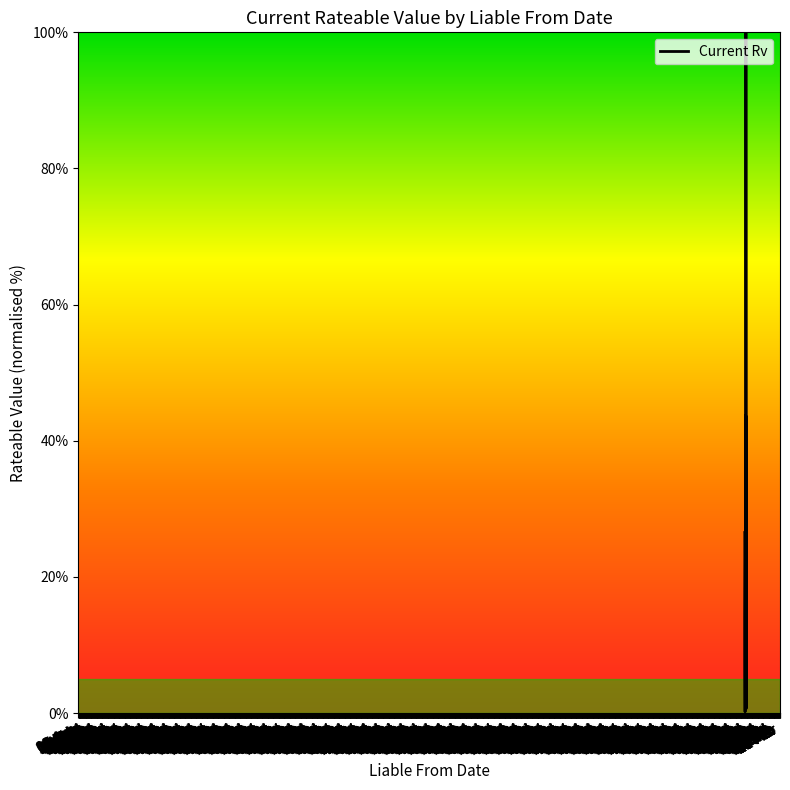

What is the greatest value displayed?

100.0